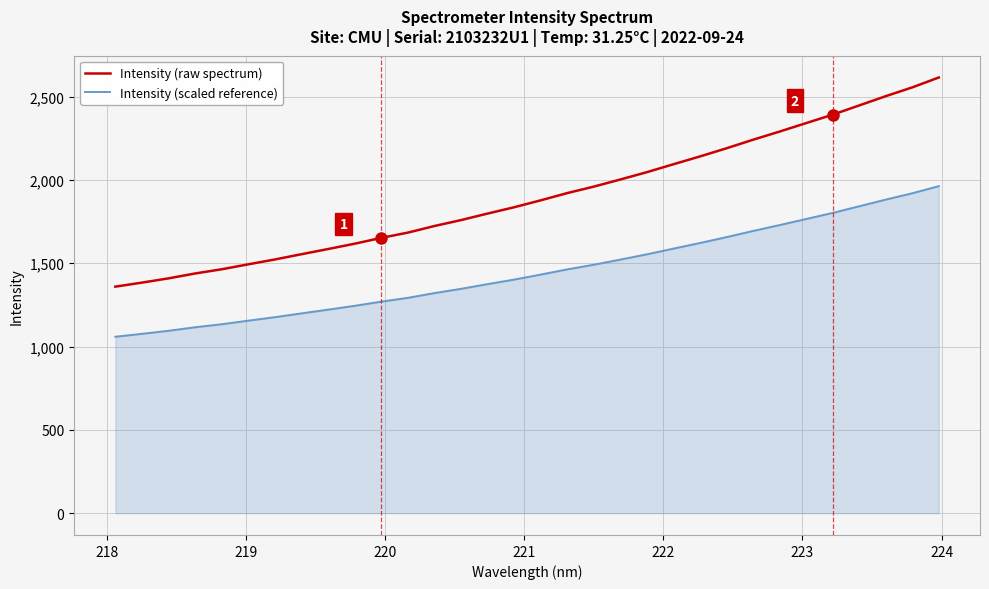

What are all the series names shown in the legend?

Intensity (raw spectrum), Intensity (scaled reference)